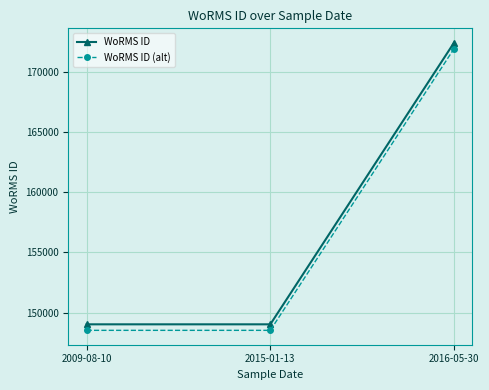

At which category does the chart reach its peak across all series?

2016-05-30